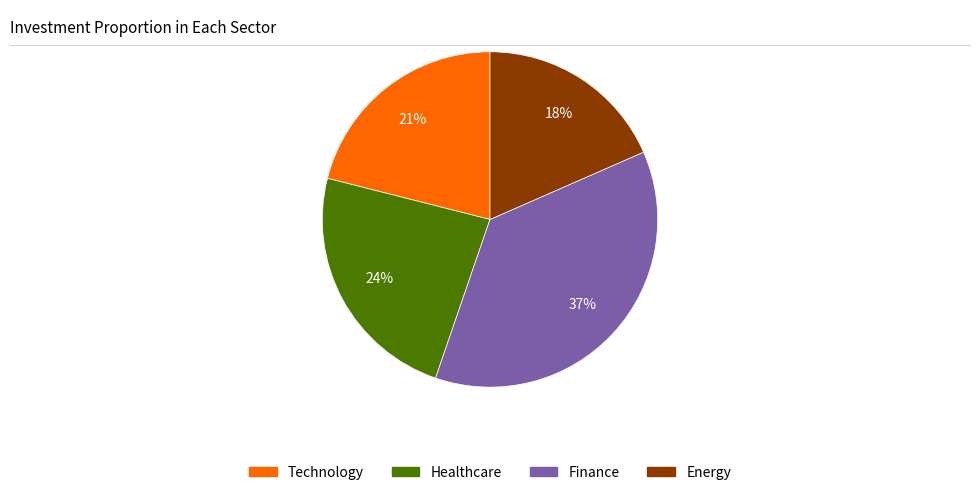

To the nearest percent, what is the average slice percentage?

25%